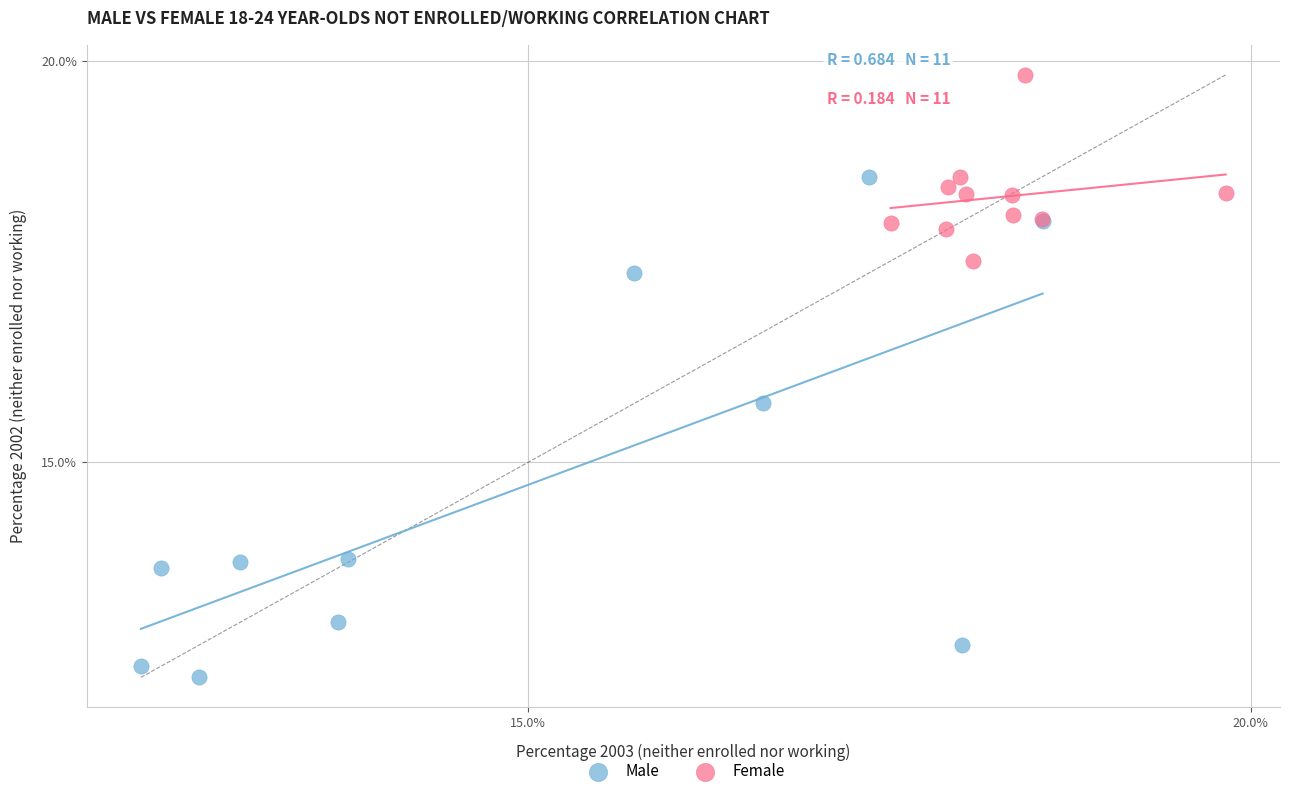

Which series contains the highest Y value?

Female